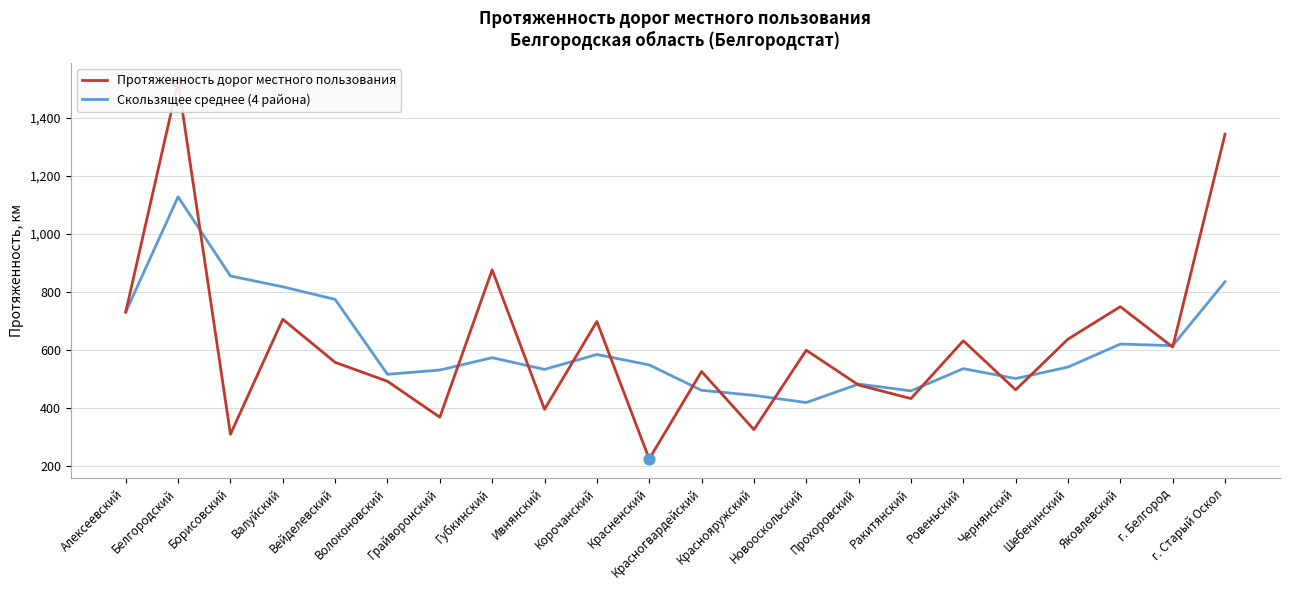

Which series contains the lowest Y value?

Протяженность дорог местного пользования